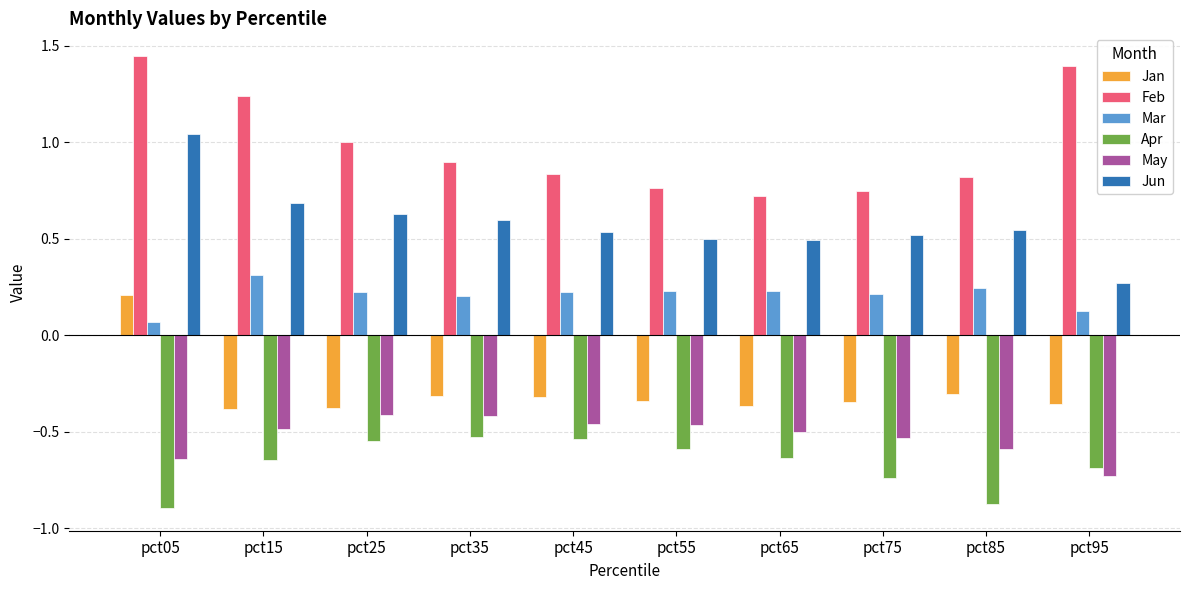

What is the spread (max minus min) of values at pct05?

2.3